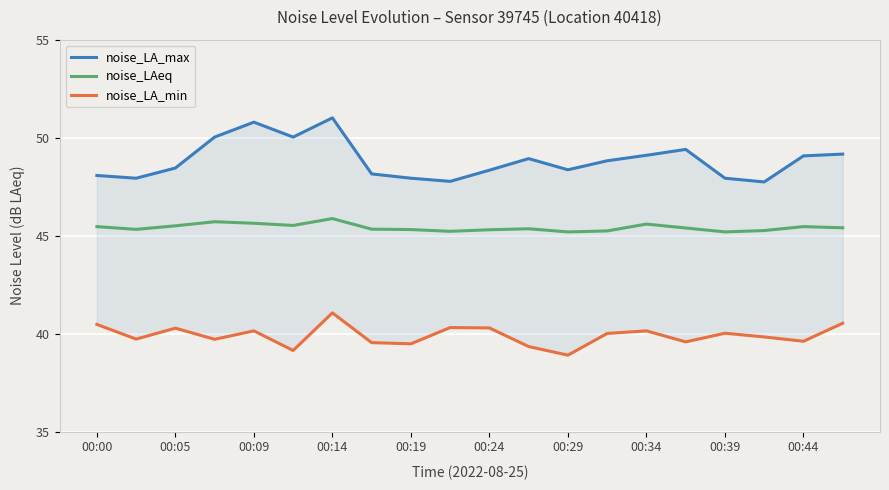

What is the maximum value for noise_LAeq?

45.9